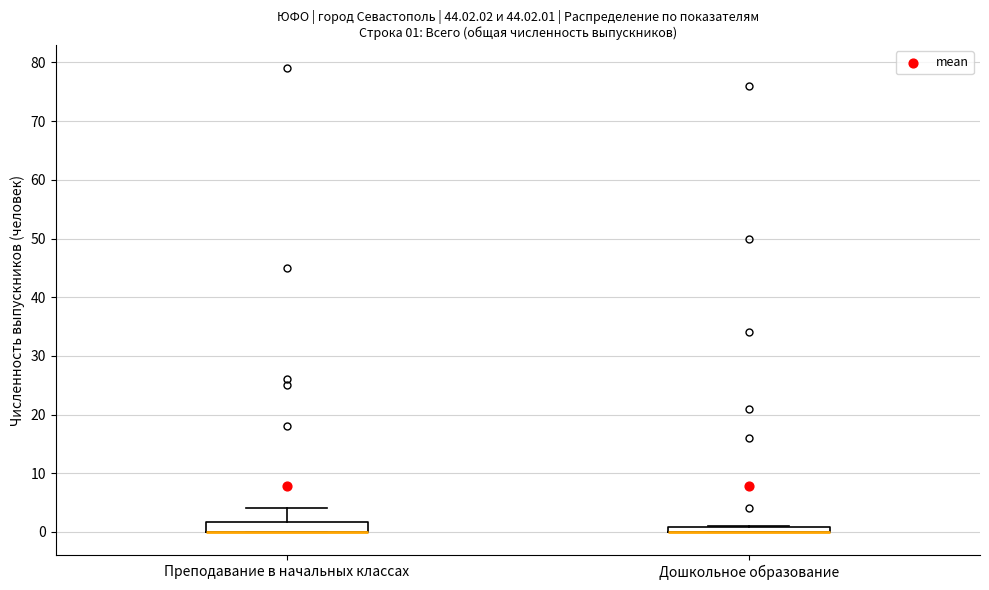

Comparing the boxes themselves (not the whiskers), which one is the tallest?

Преподавание в начальных классах